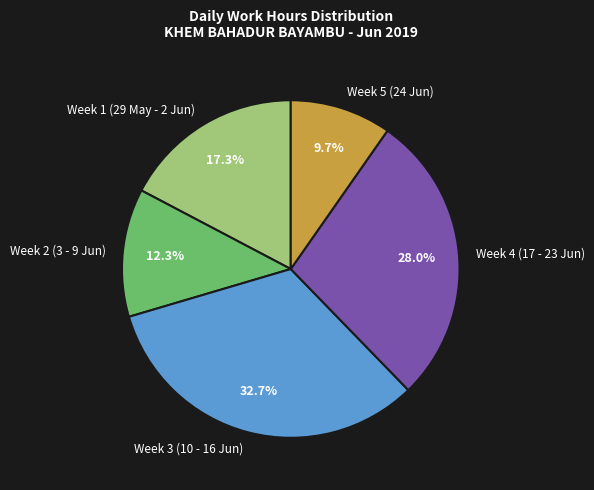

Rank the categories by value from highest to lowest.

Week 3 (10 - 16 Jun), Week 4 (17 - 23 Jun), Week 1 (29 May - 2 Jun), Week 2 (3 - 9 Jun), Week 5 (24 Jun)